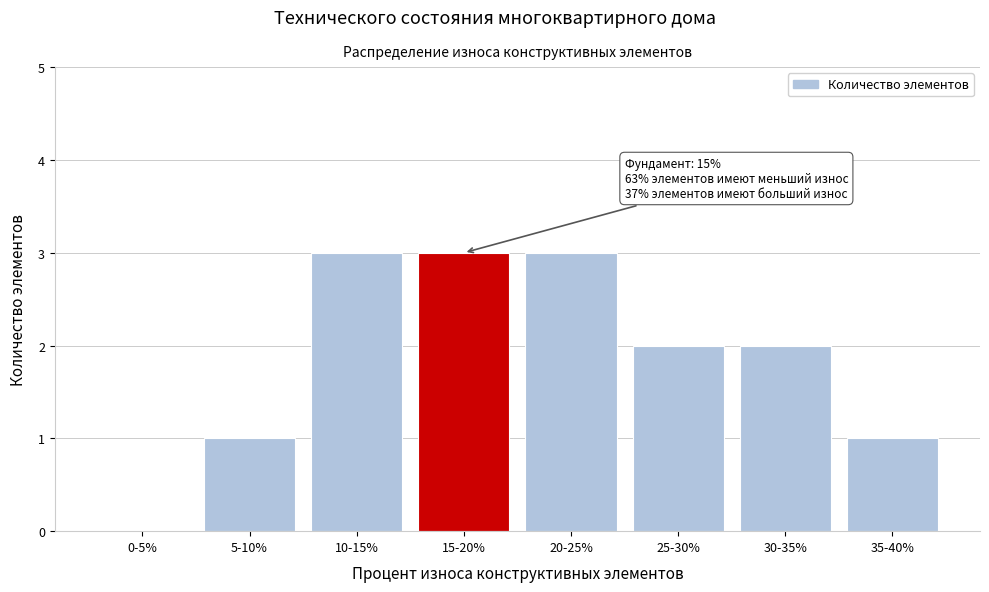

Reading right to left, what are all the values shown in this chart?

35-40%=1	30-35%=2	25-30%=2	20-25%=3	15-20%=3	10-15%=3	5-10%=1	0-5%=0